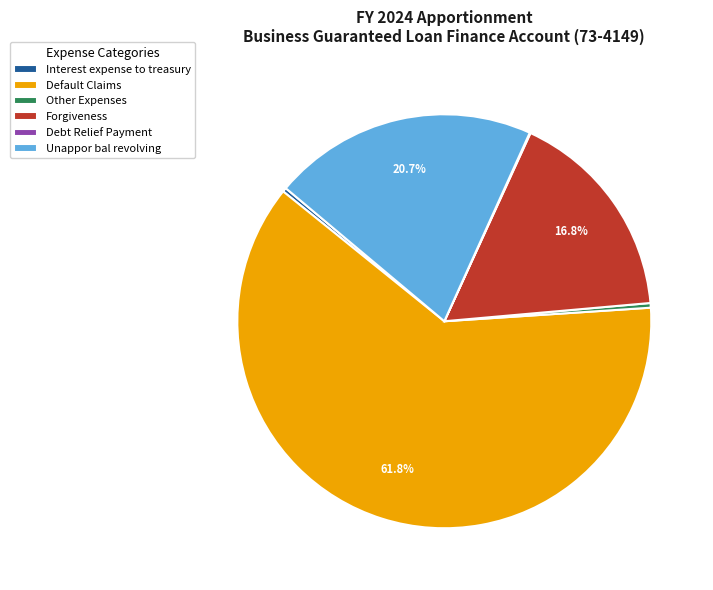

Which category has the biggest portion of the pie?

Default Claims